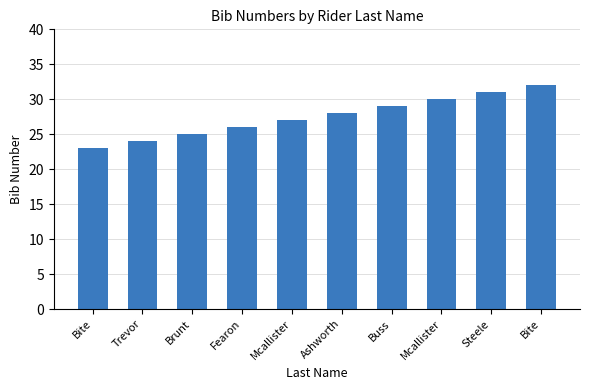

List the labels in order of value, smallest first.

Bite, Trevor, Brunt, Fearon, Mcallister, Ashworth, Buss, Mcallister, Steele, Bite